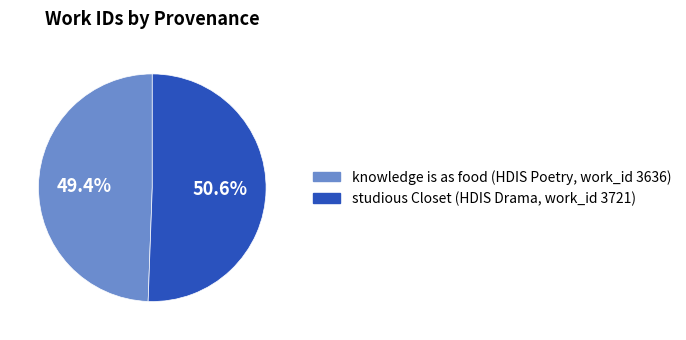

Do knowledge is as food (HDIS Poetry, work_id 3636) and studious Closet (HDIS Drama, work_id 3721) together represent more than half of the pie?

Yes